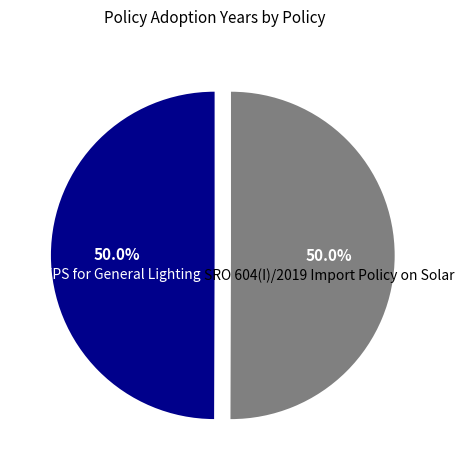

Count the number of slices in the pie.

2